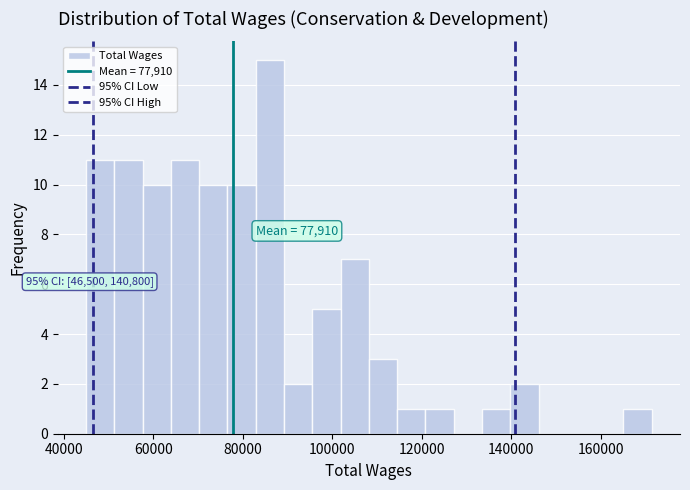

Read against the x-axis, roughly where is the centre of the tallest bar?

86000